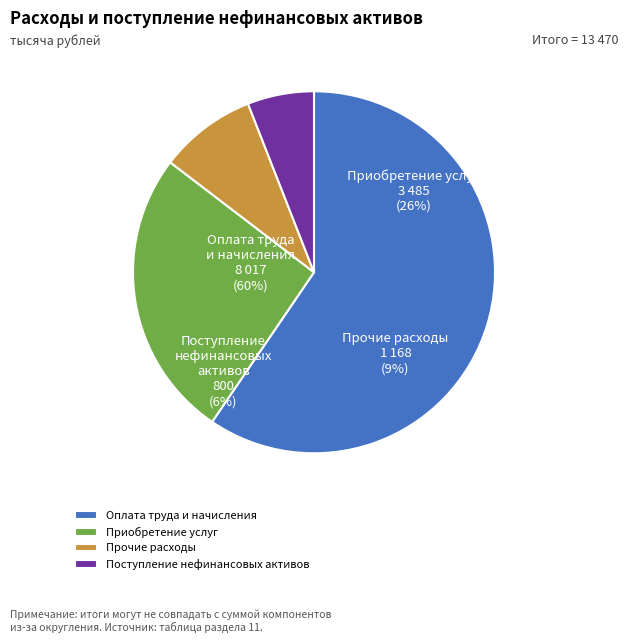

Combined, what portion of the pie is Поступление нефинансовых активов and Прочие расходы?

14.6%